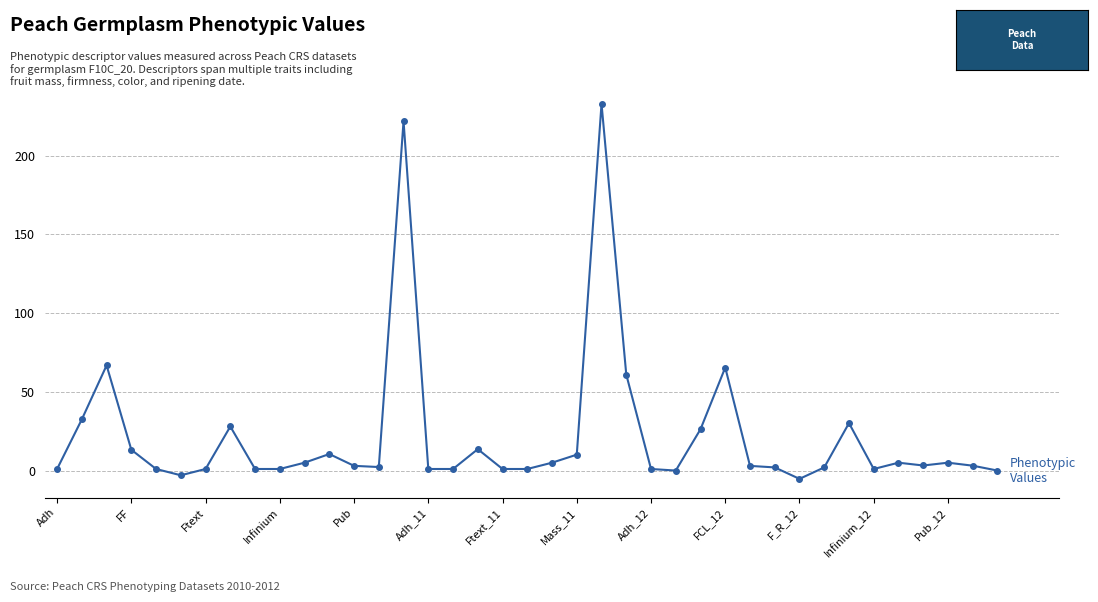

True or false: there are more than 1 points higher than both neighbors.

True